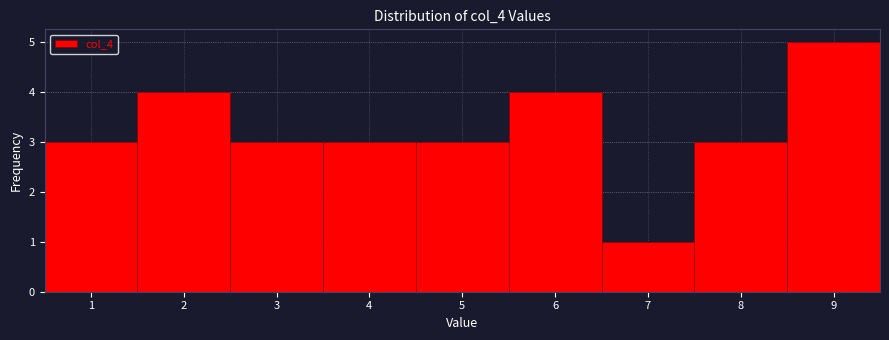

Reading left to right, transcribe this chart: for each bar, give the range it covers on the x-axis and its height. The values are not printed on the chart, so give them approximately, as read against the axis.

0.5 to 1.5: 3
1.5 to 2.5: 4
2.5 to 3.5: 3
3.5 to 4.5: 3
4.5 to 5.5: 3
5.5 to 6.5: 4
6.5 to 7.5: 1
7.5 to 8.5: 3
8.5 to 9.5: 5